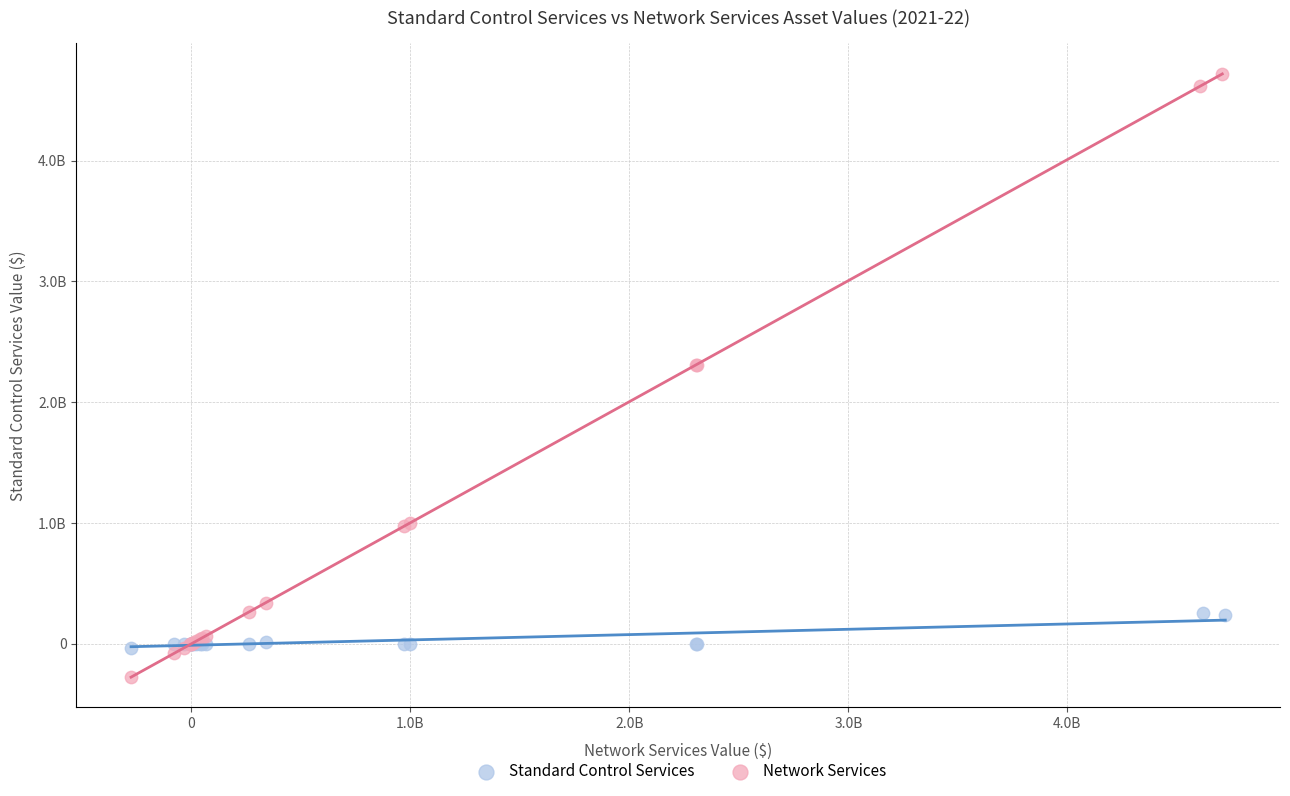

Which series reaches the minimum Y coordinate?

Network Services